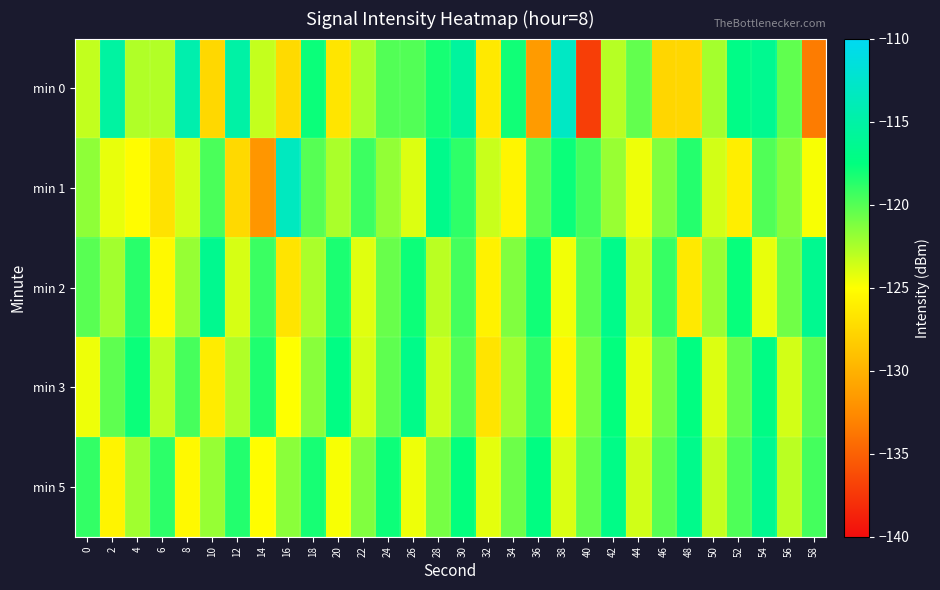

What is the spread (max minus min) of values at 4?

7.3